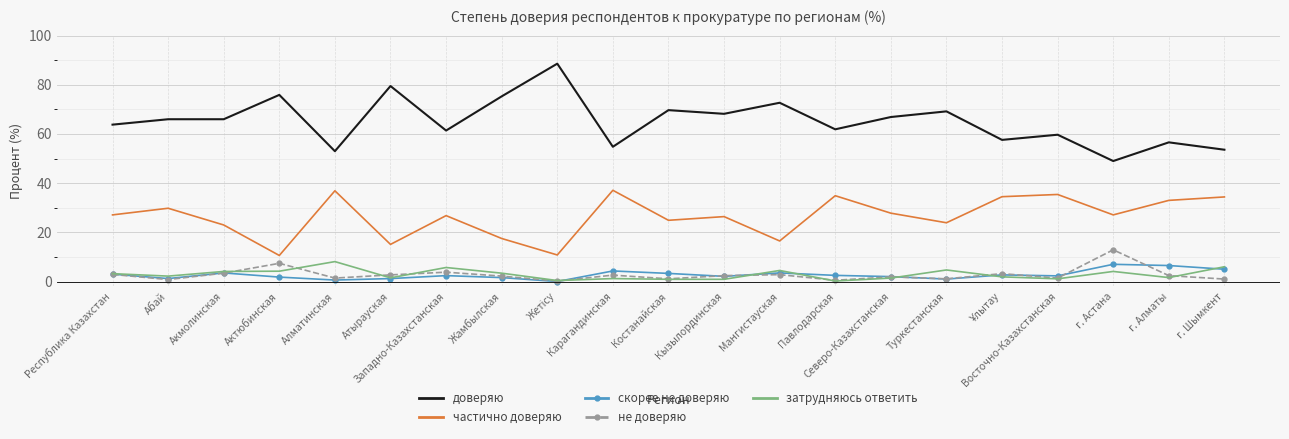

Which series has the largest total across all categories?

доверяю